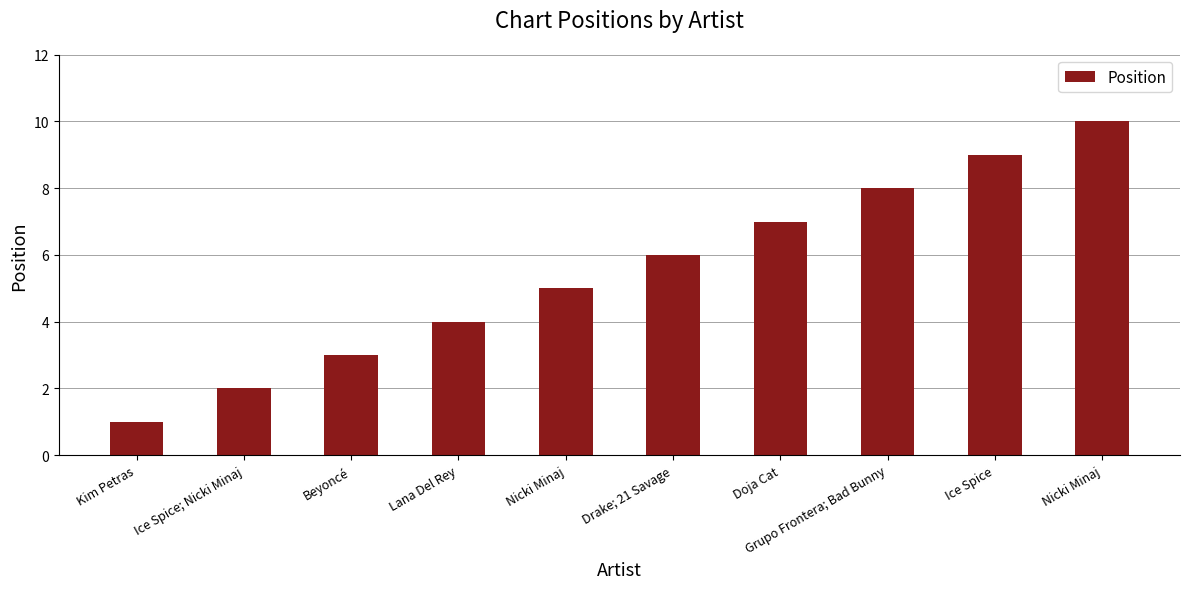

How many bars are there in total?

10